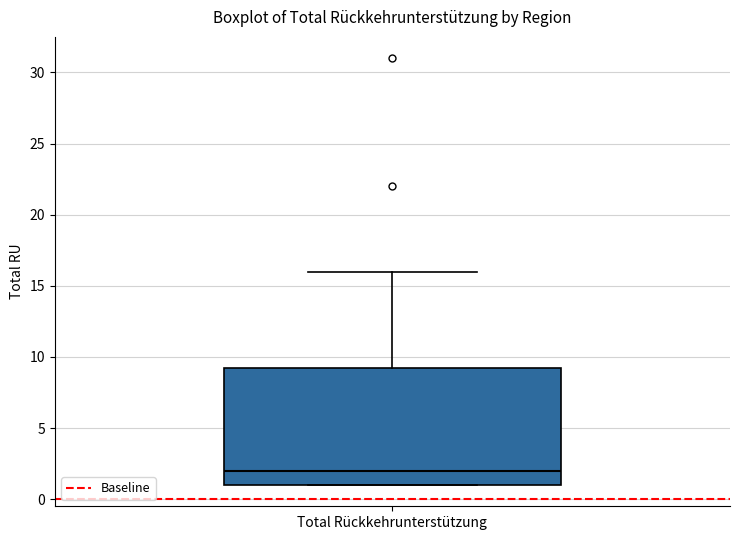

Transcribe this box plot: give where the median line is, the range the box spans, and where the two whiskers end, as read against the y-axis. The values are not printed on the chart, so give them approximately, as read against the axis.

median 2.0, box 1.0 to 9.5, whiskers 1.0 to 16.0